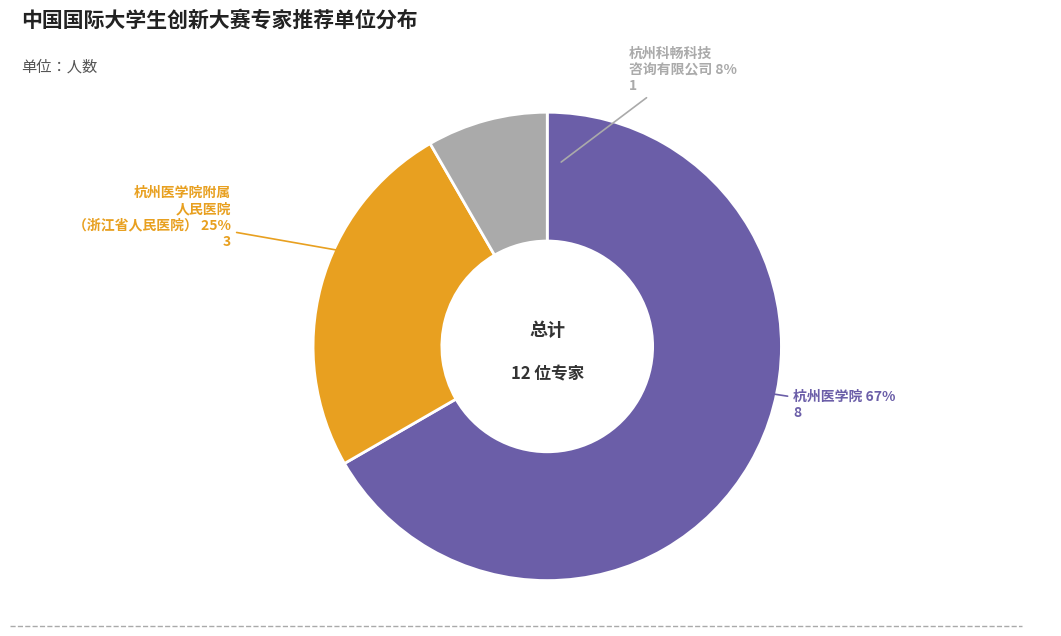

Does 杭州医学院附属人民医院（浙江省人民医院） account for over 50% of the chart?

No